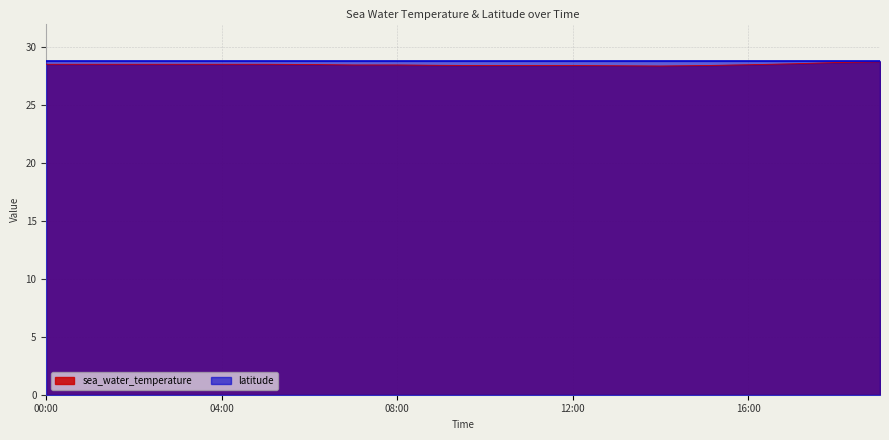

Count the values in the range 28 to 29.

20